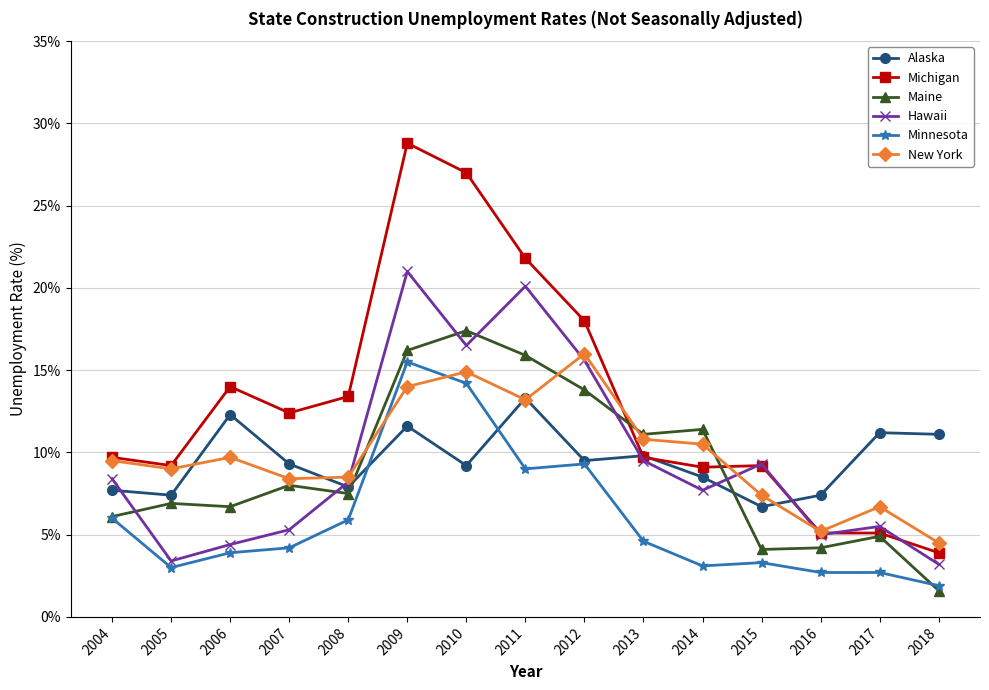

What are all the series names shown in the legend?

Alaska, Michigan, Maine, Hawaii, Minnesota, New York